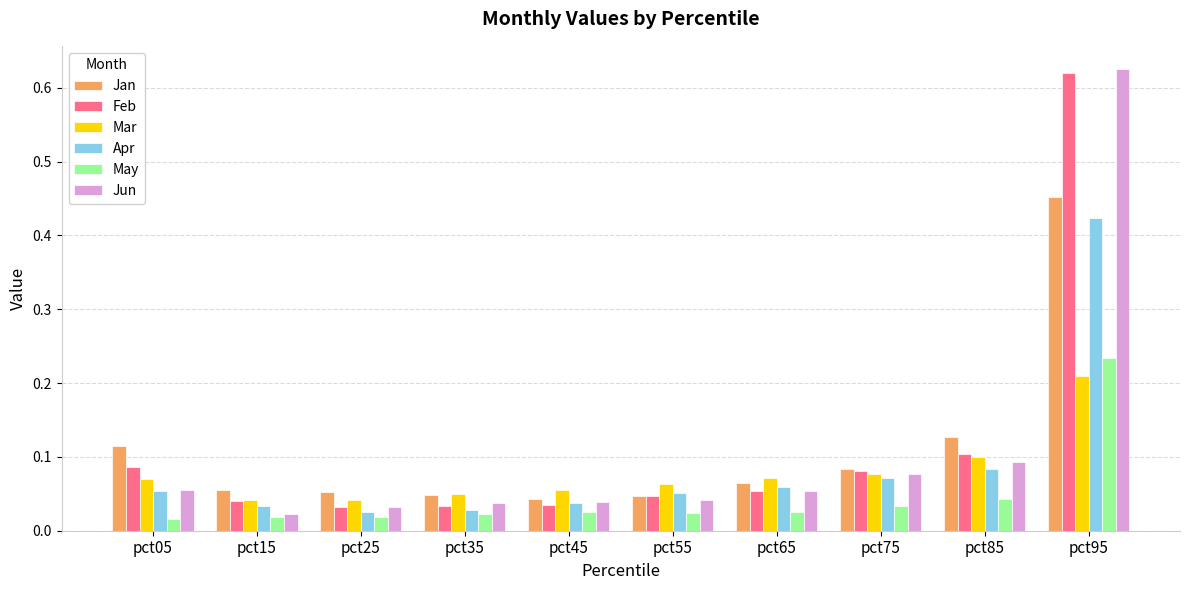

Which series has the largest range (max minus min)?

Jun